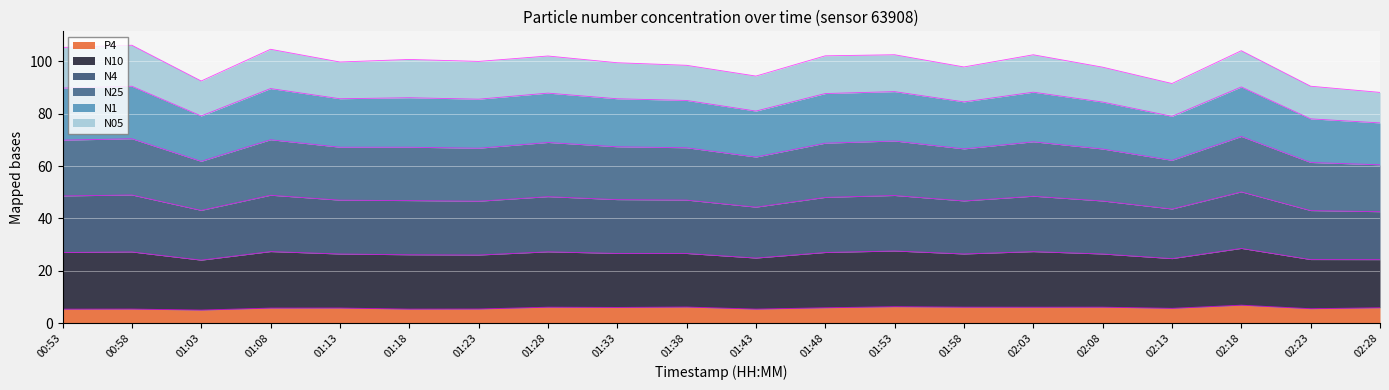

What position from the right is 00:53?

20